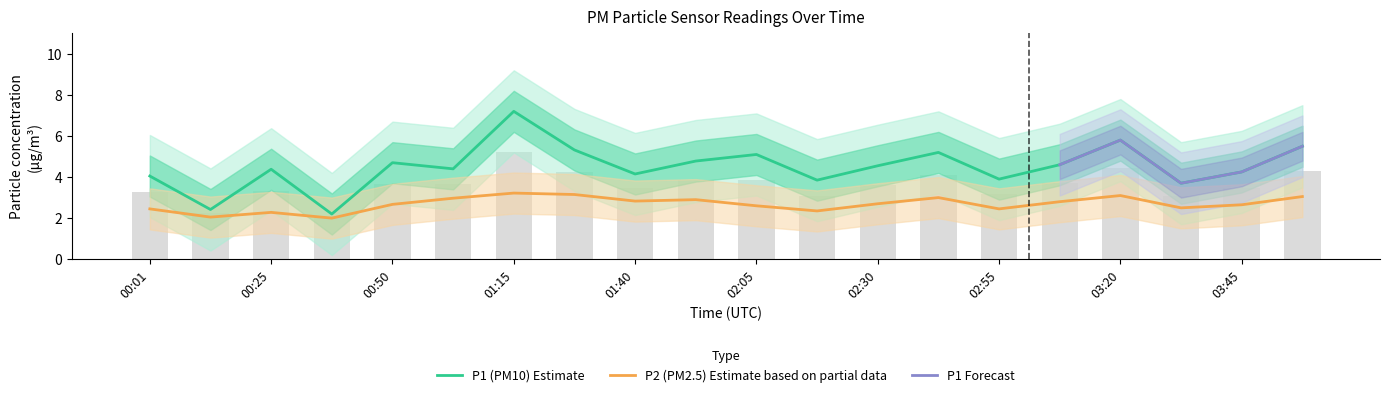

Is it true that P1 equals 8.2 at 03:57?

False